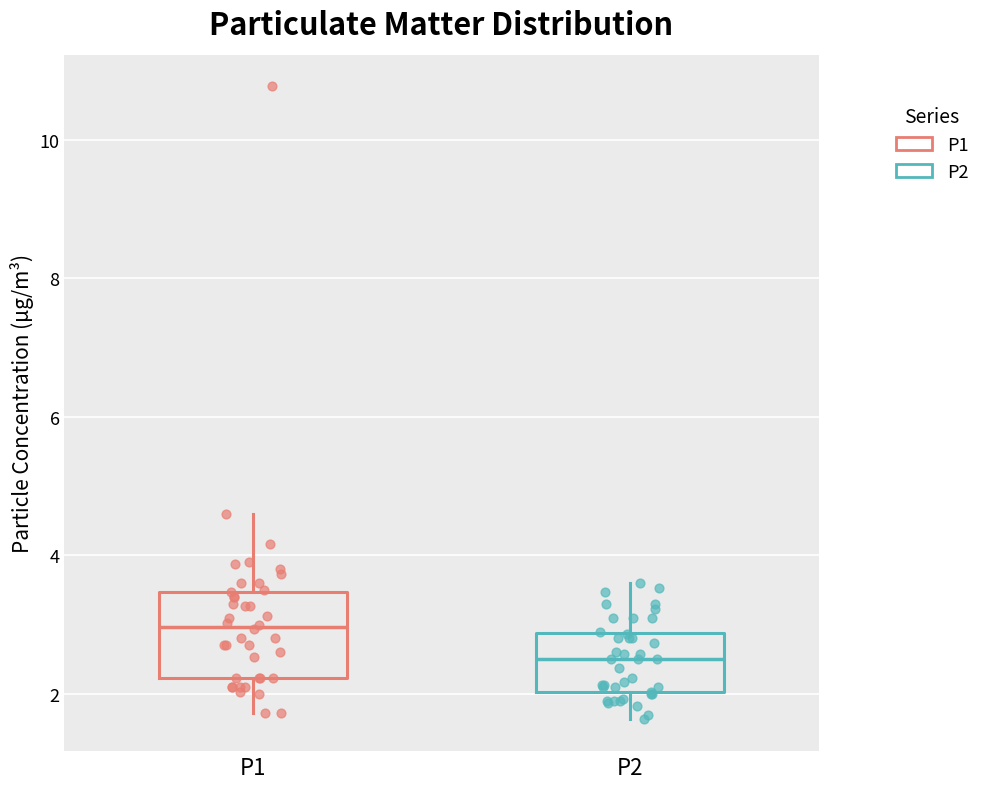

Reading left to right, read every box against the y-axis: the position of its median line, the range the box covers, and the ends of its whiskers. The values are not printed on the chart, so give them approximately, as read against the axis.

P1: median 3.0, box 2.2 to 3.4, whiskers 1.8 to 4.6
P2: median 2.6, box 2.0 to 2.8, whiskers 1.6 to 3.6